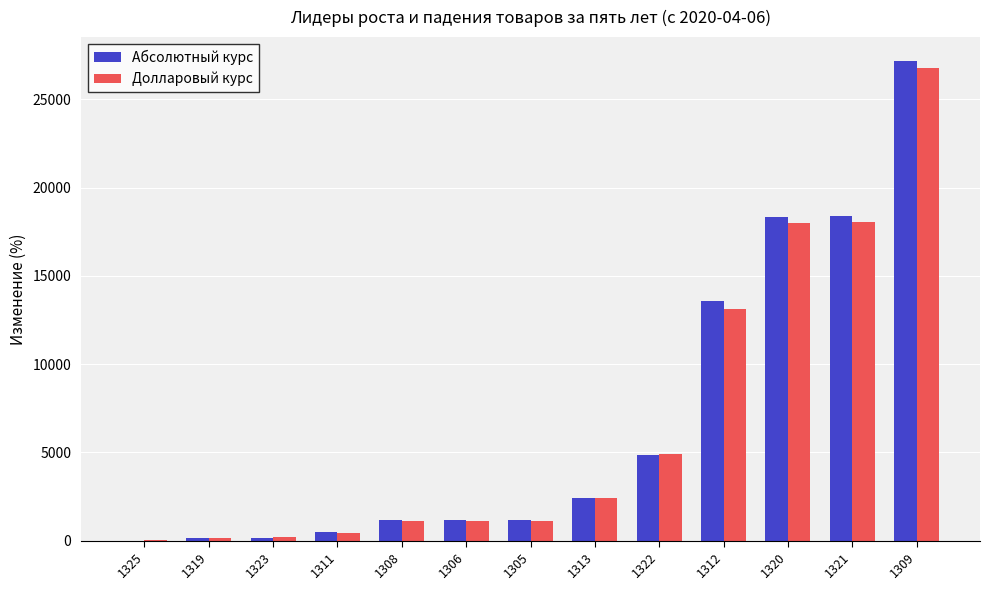

Is the value of Долларовый курс at 1311 greater than the value of Абсолютный курс at 1312?

No